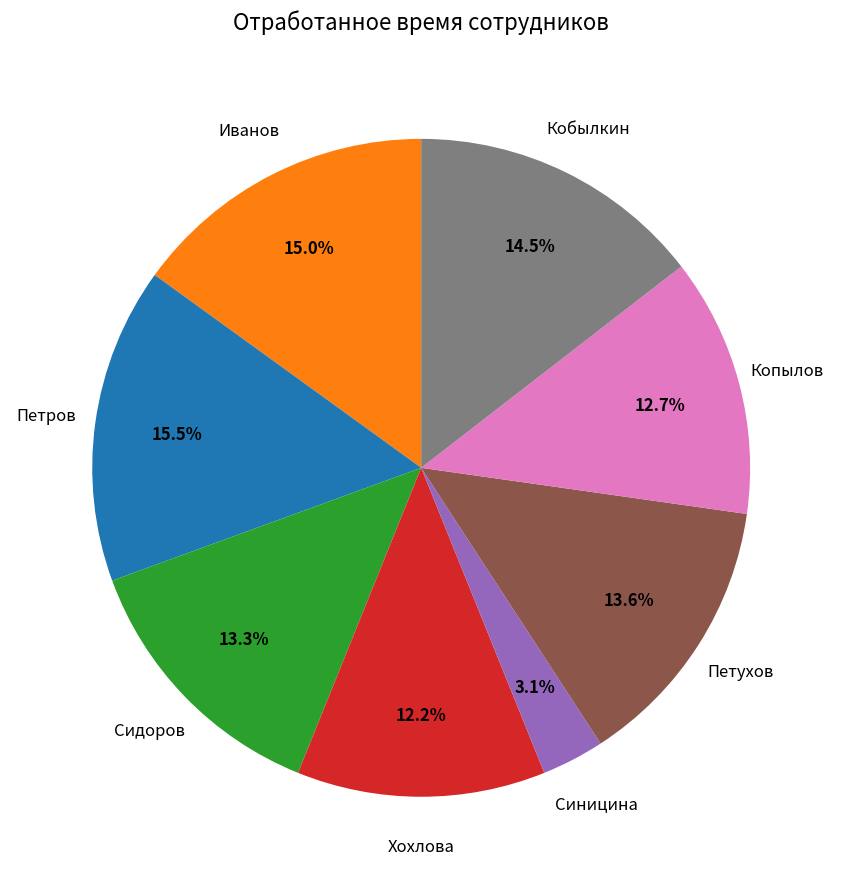

Which category has the biggest portion of the pie?

Петров